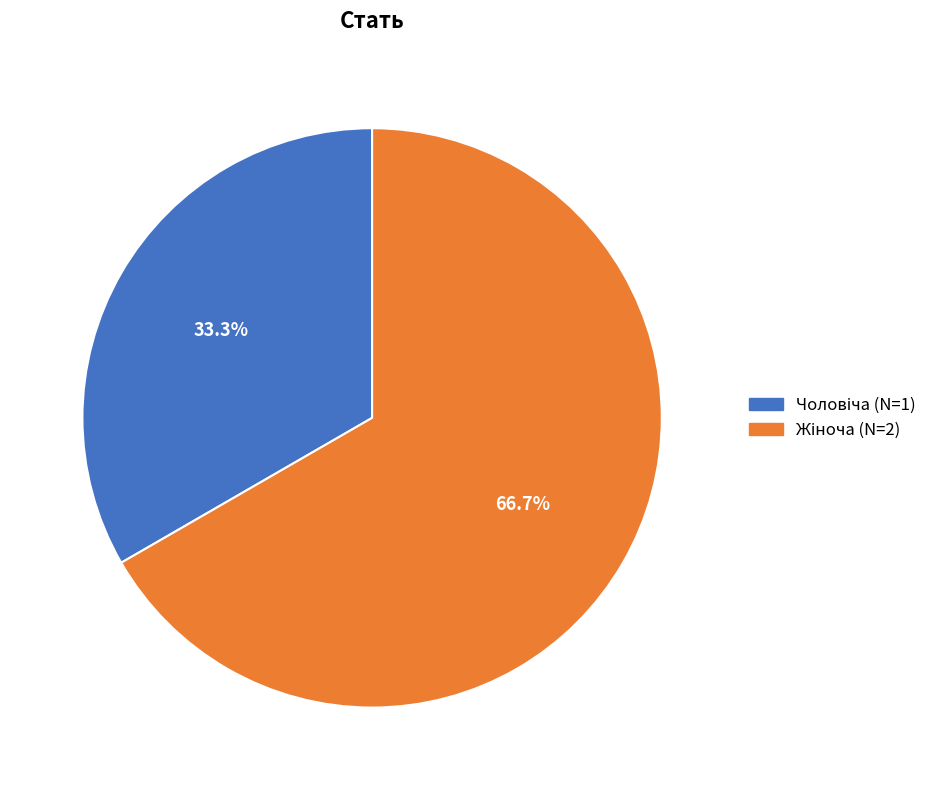

Is there a majority slice in this chart?

Yes